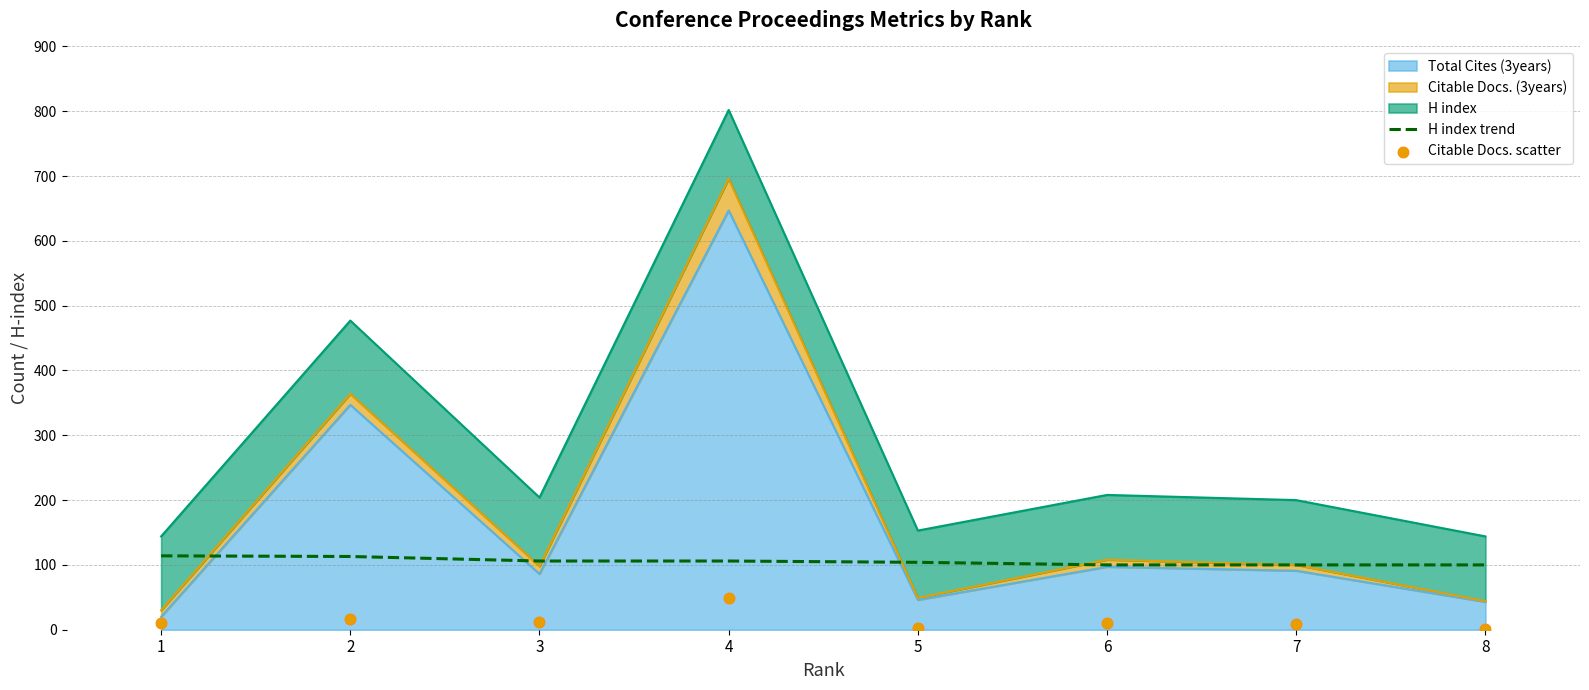

Is the value of H index trend at 4 greater than the value of Citable Docs. scatter at 6?

Yes